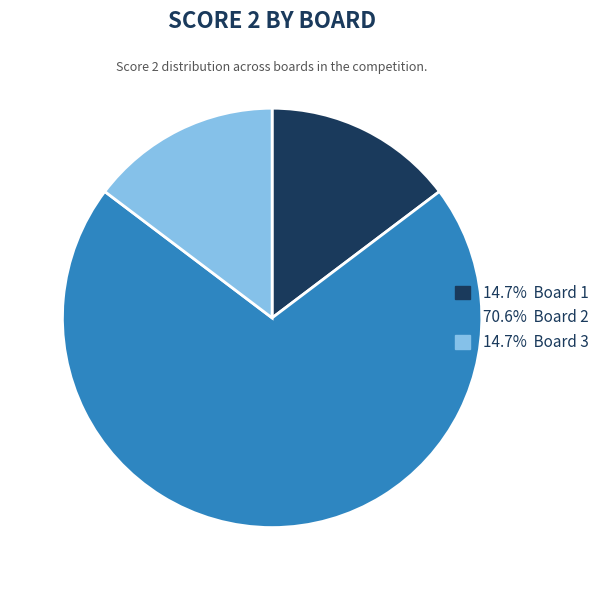

Is there a majority slice in this chart?

Yes